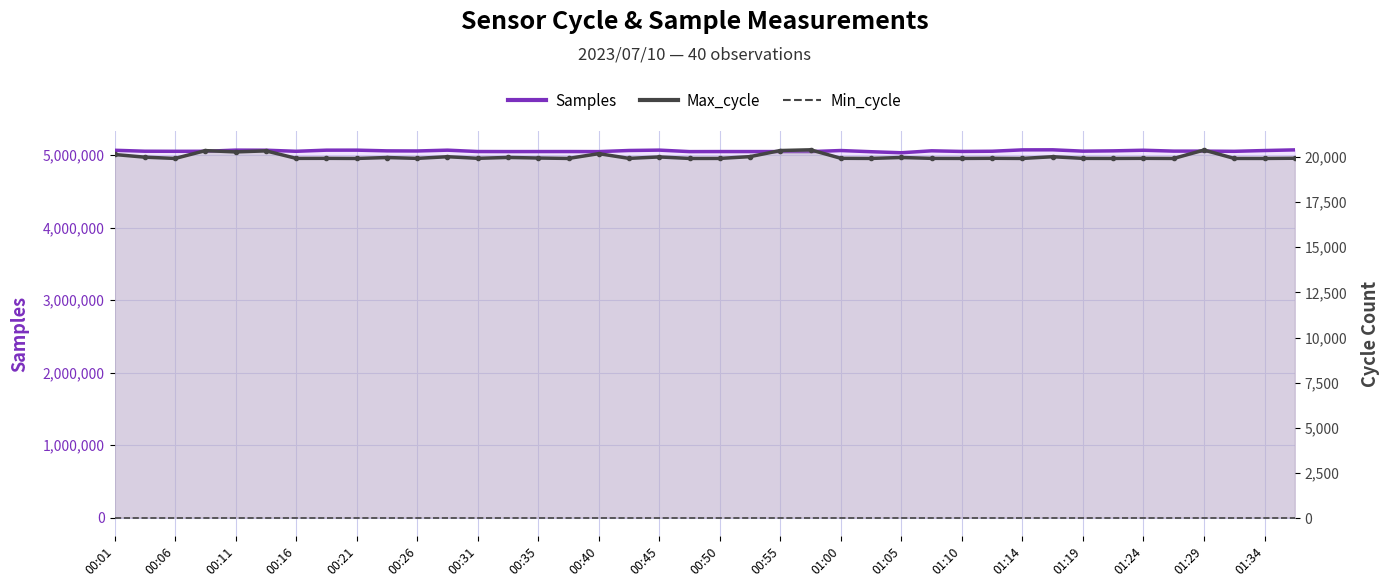

At how many categories does at least one series exceed 242056?

40